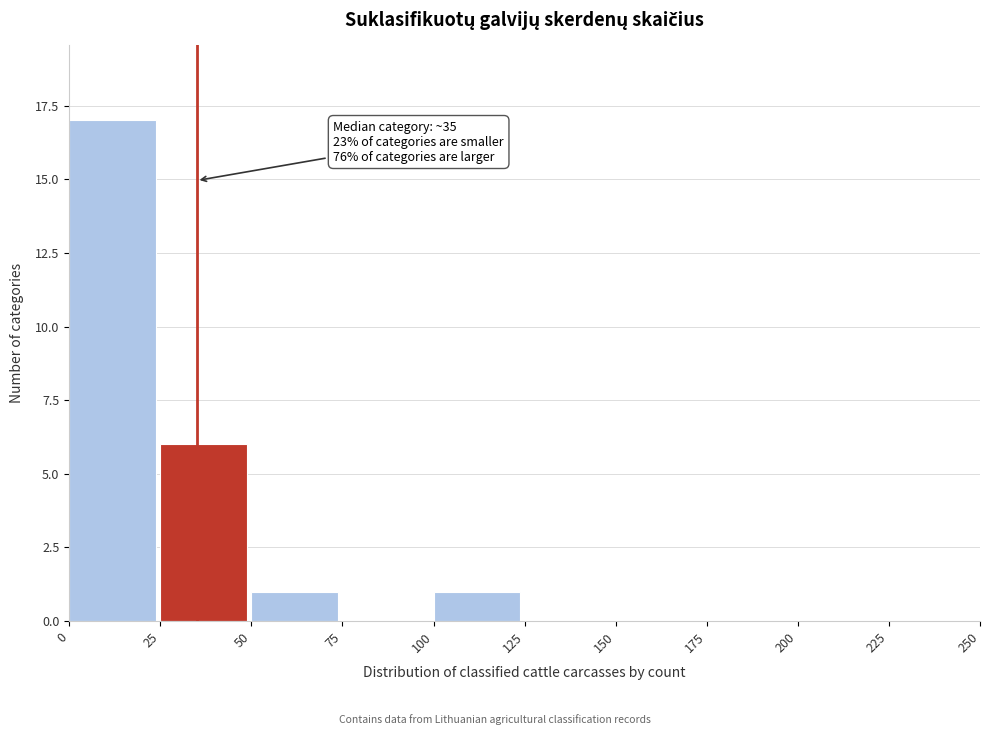

Over which range of the x-axis is the bar tallest?

0 to 25